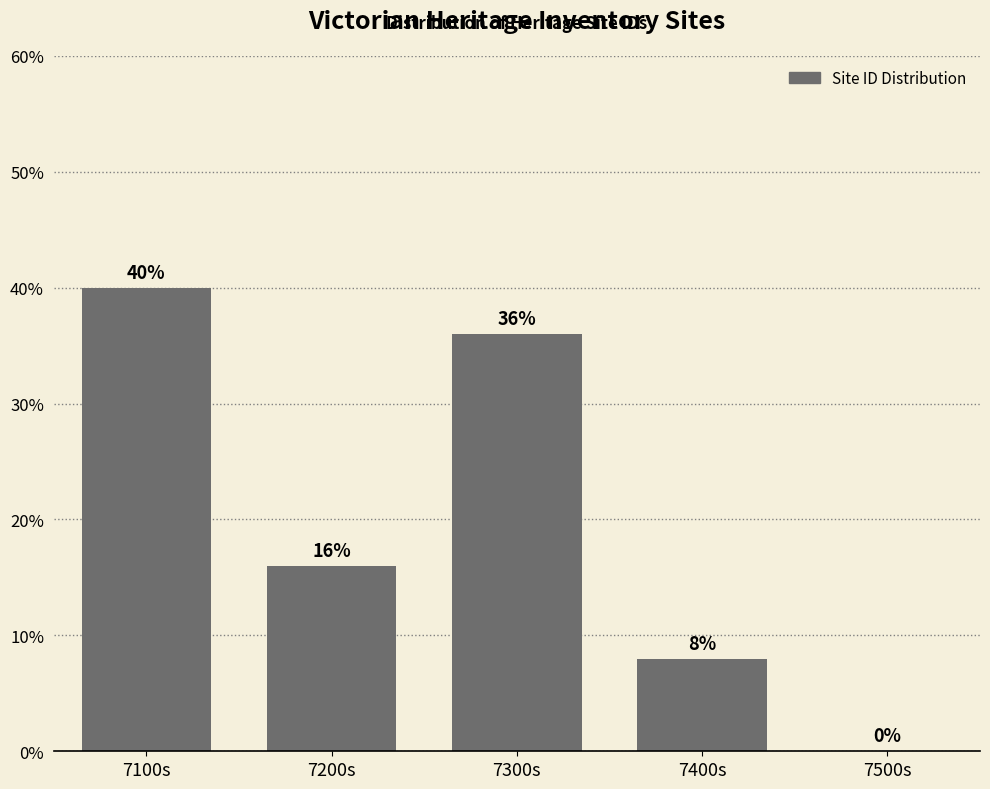

Reading left to right, transcribe all the data shown in this chart.

7100s=40	7200s=16	7300s=36	7400s=8	7500s=0